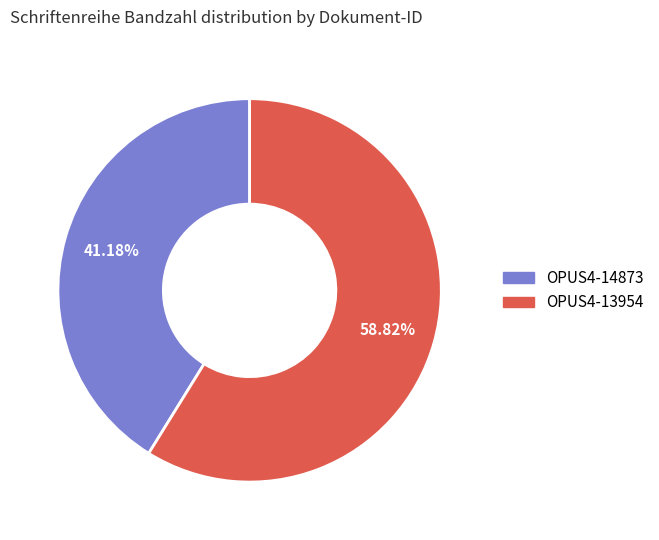

Which slice represents more than half of the pie?

OPUS4-13954